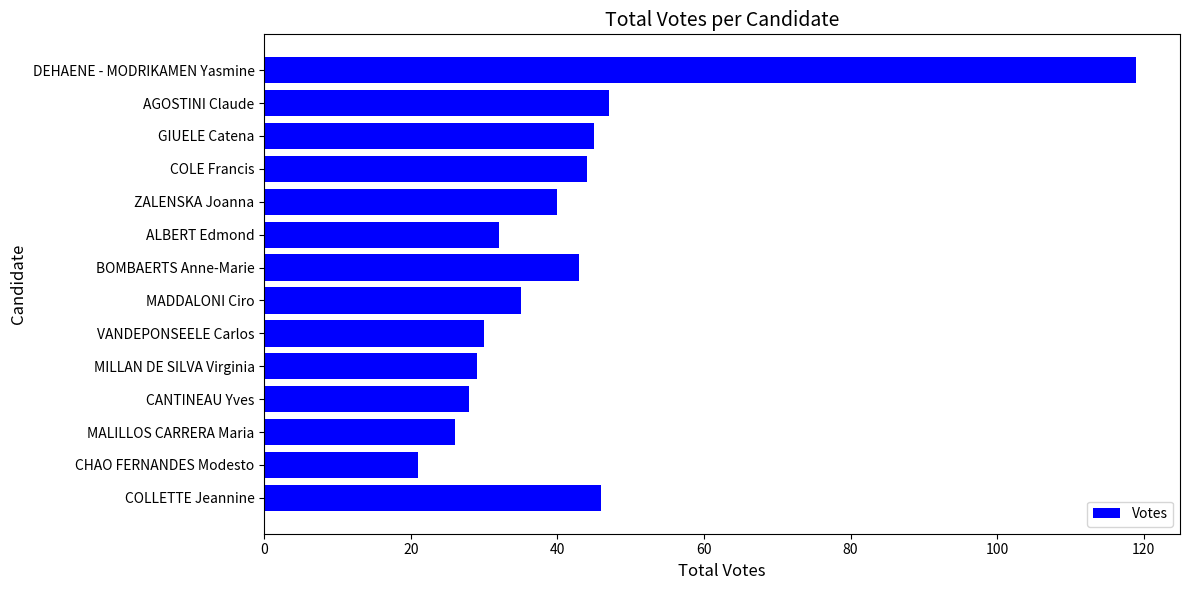

What is the value of the 3rd bar from the top?

45